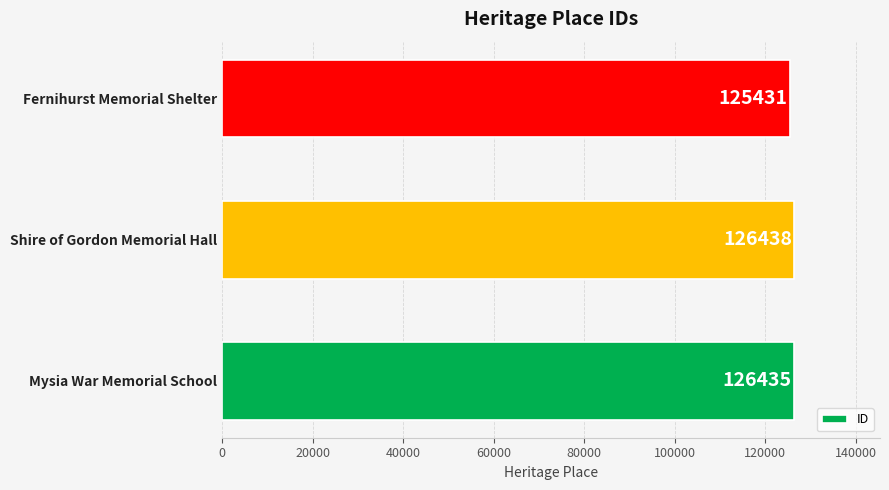

What is the ratio of the value at Mysia War Memorial School to the value at Fernihurst Memorial Shelter?

1.0